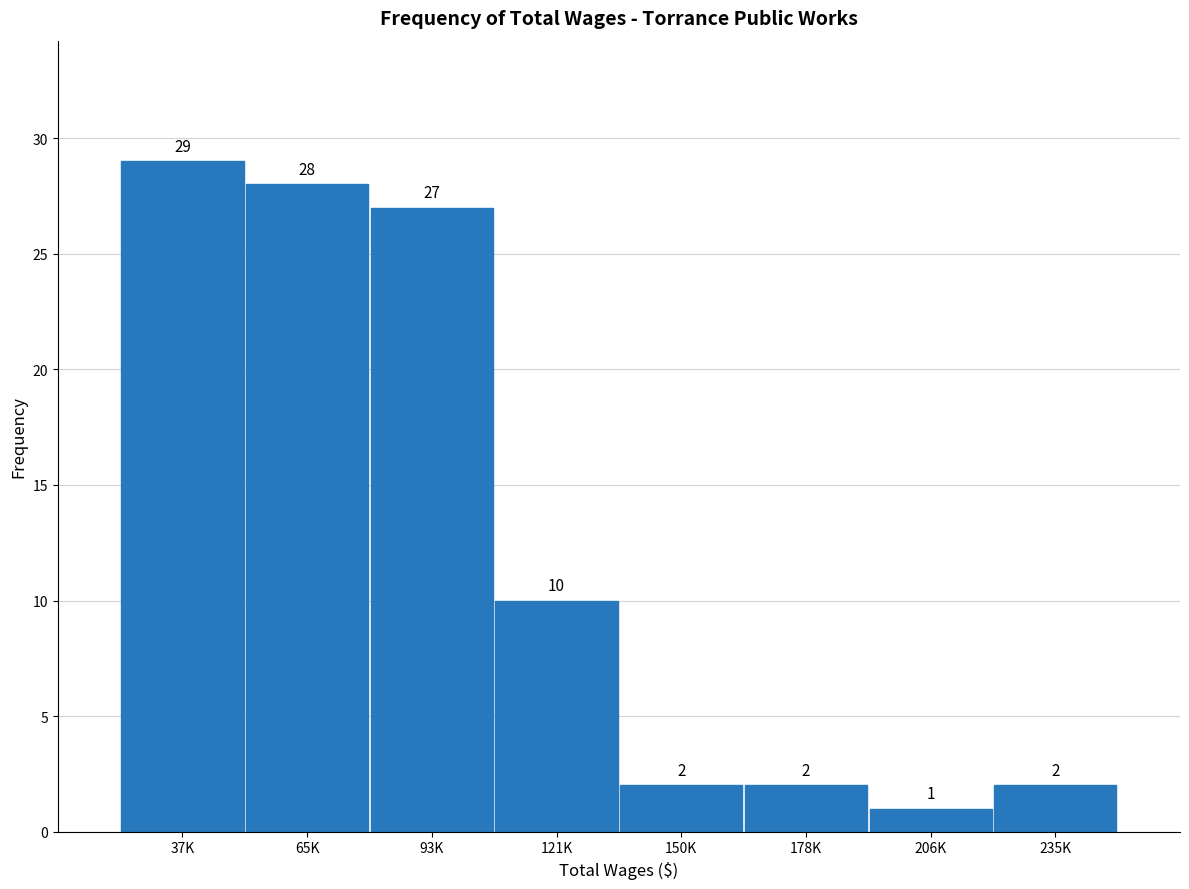

Reading left to right, what are all the values shown in this chart?

37K=29	65K=28	93K=27	121K=10	150K=2	178K=2	206K=1	235K=2